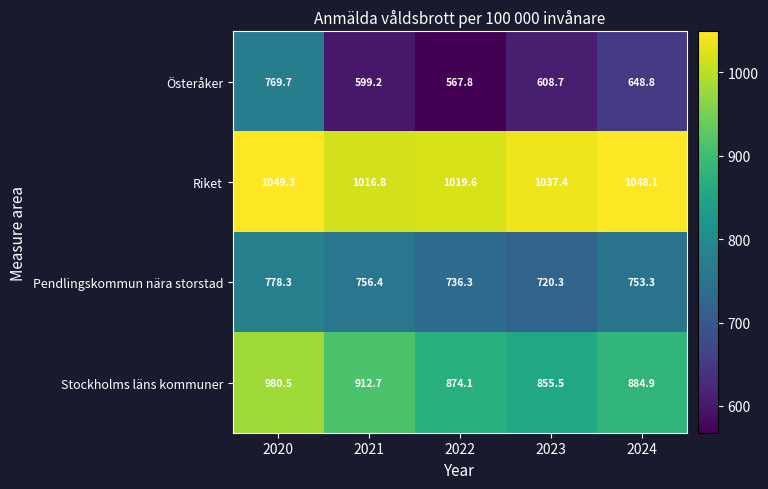

How many categories are shown in the chart?

5